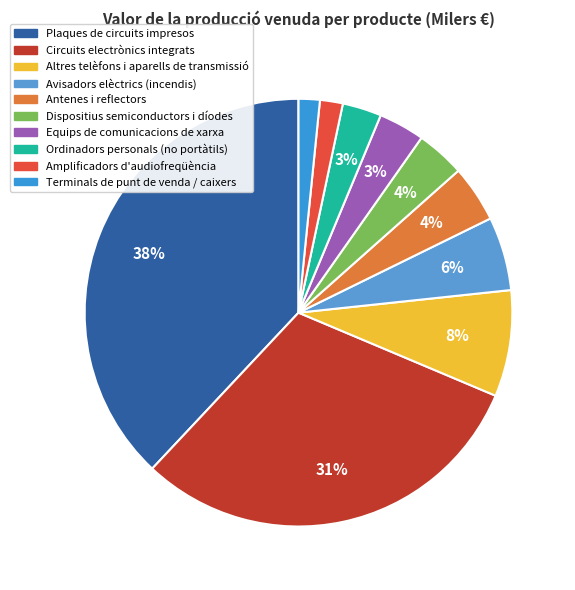

Rank the categories by value from lowest to highest.

Terminals de punt de venda, caixers automàtics, Amplificadors elèctrics d'audiofreqüència, Ordinadors personals, excepte portàtils, Equips de comunicacions de xarxa, Dispositius semiconductors i díodes emissors, Antenes i reflectors d'antenes, Avisadors elèctrics de protecció contra incendis, Altres telèfons i aparells de transmissió, Circuits electrònics integrats, Plaques de circuits impresos